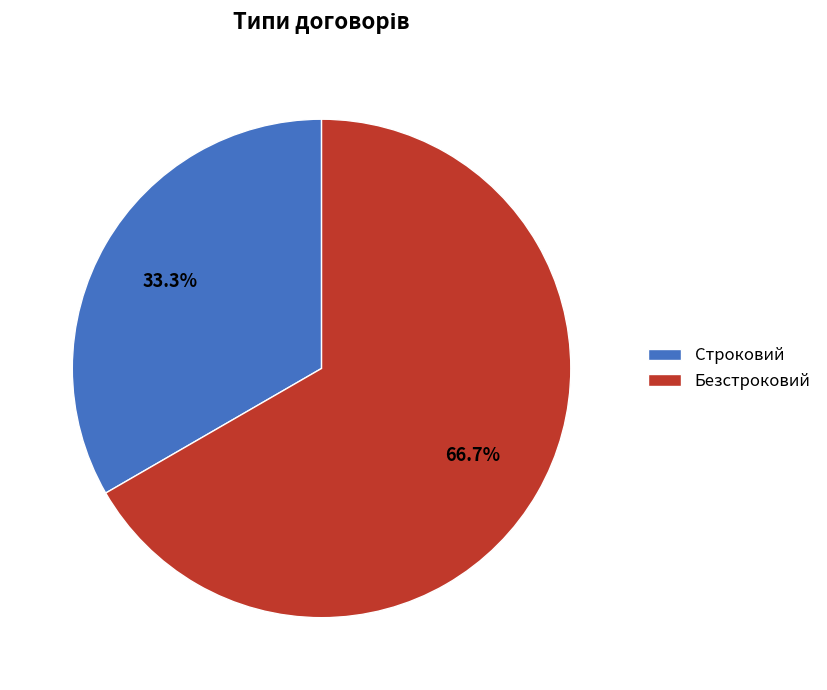

To the nearest percent, what is the difference between the largest and smallest slice percentages?

33%